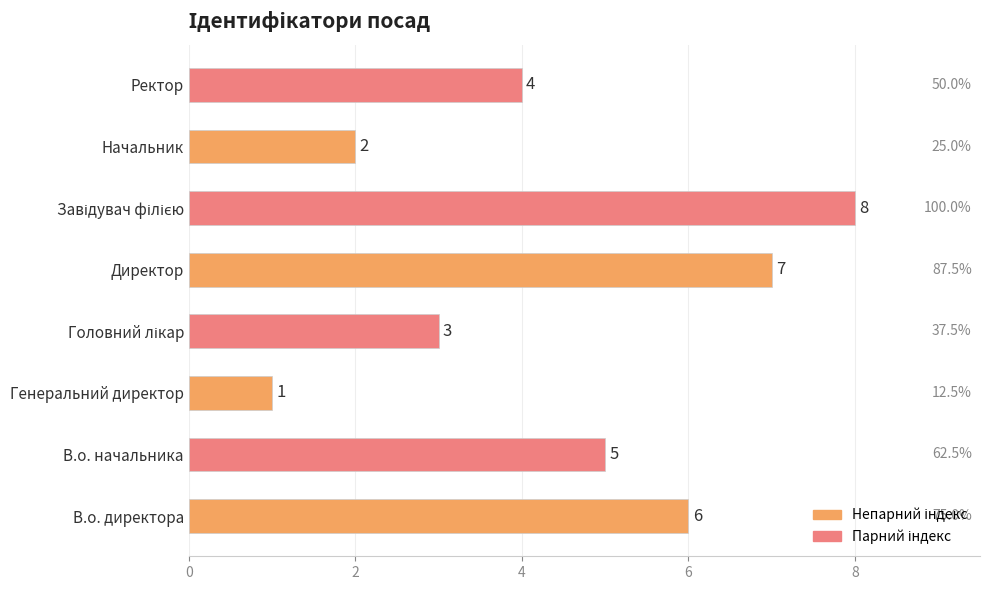

True or false: the data shows 8 at В.о. начальника.

False